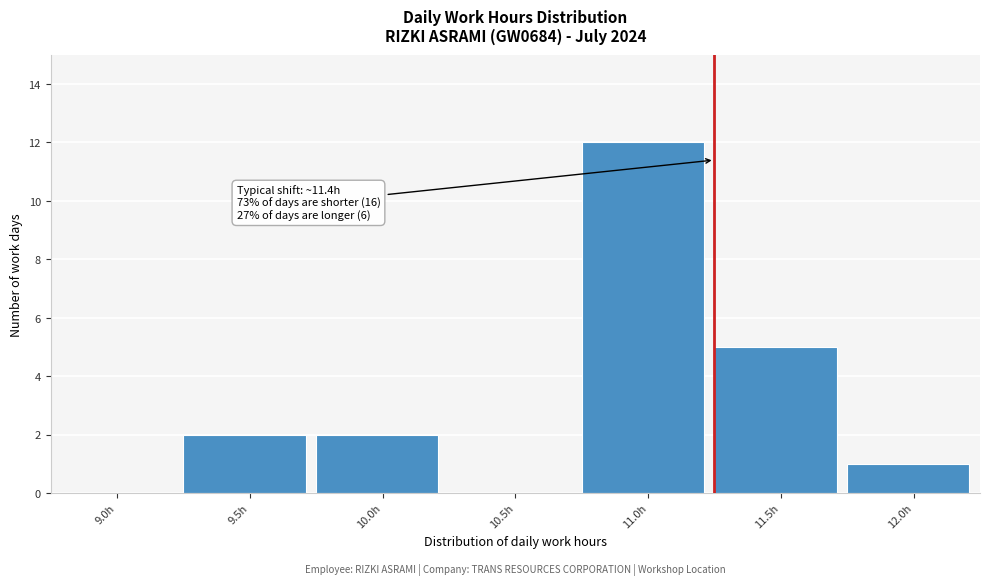

Reading left to right, list all the values displayed in this chart.

9.0h=0	9.5h=2	10.0h=2	10.5h=0	11.0h=12	11.5h=5	12.0h=1